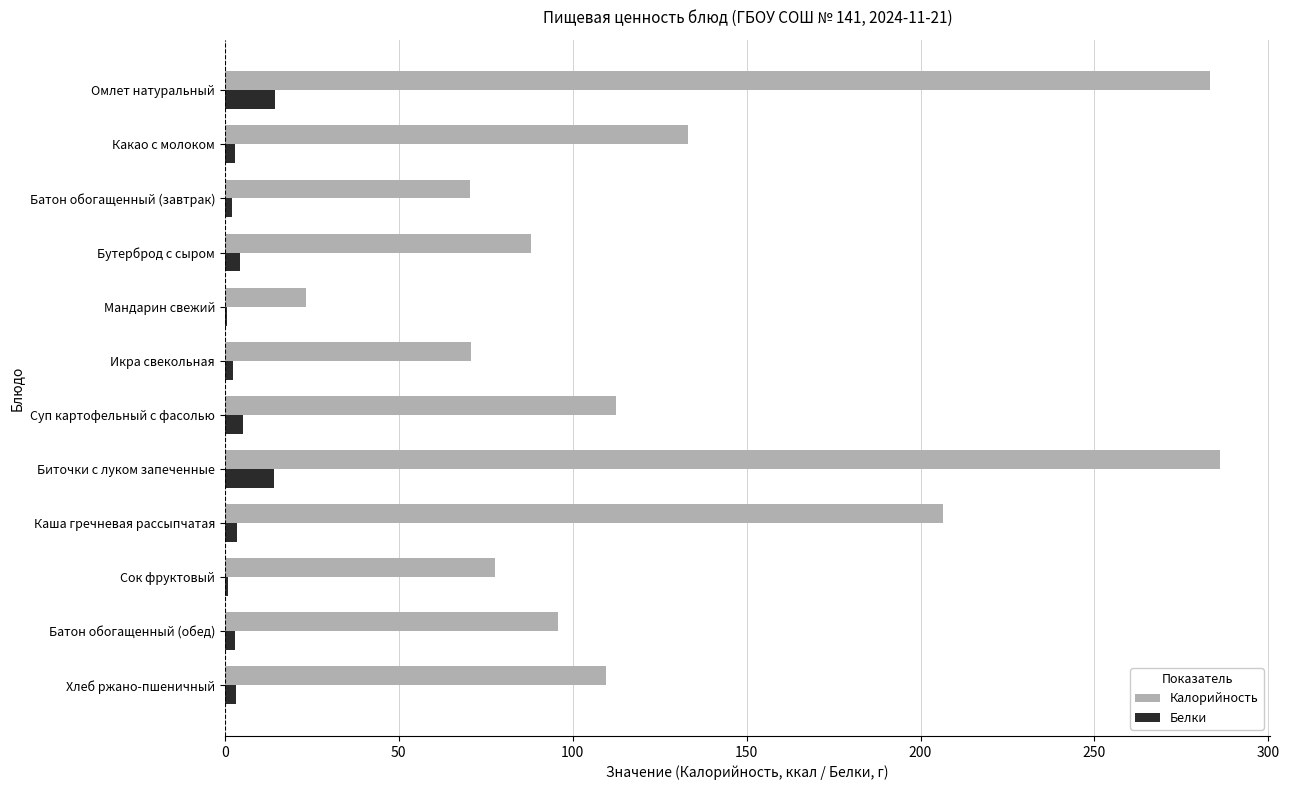

Which series has the largest total across all categories?

Калорийность